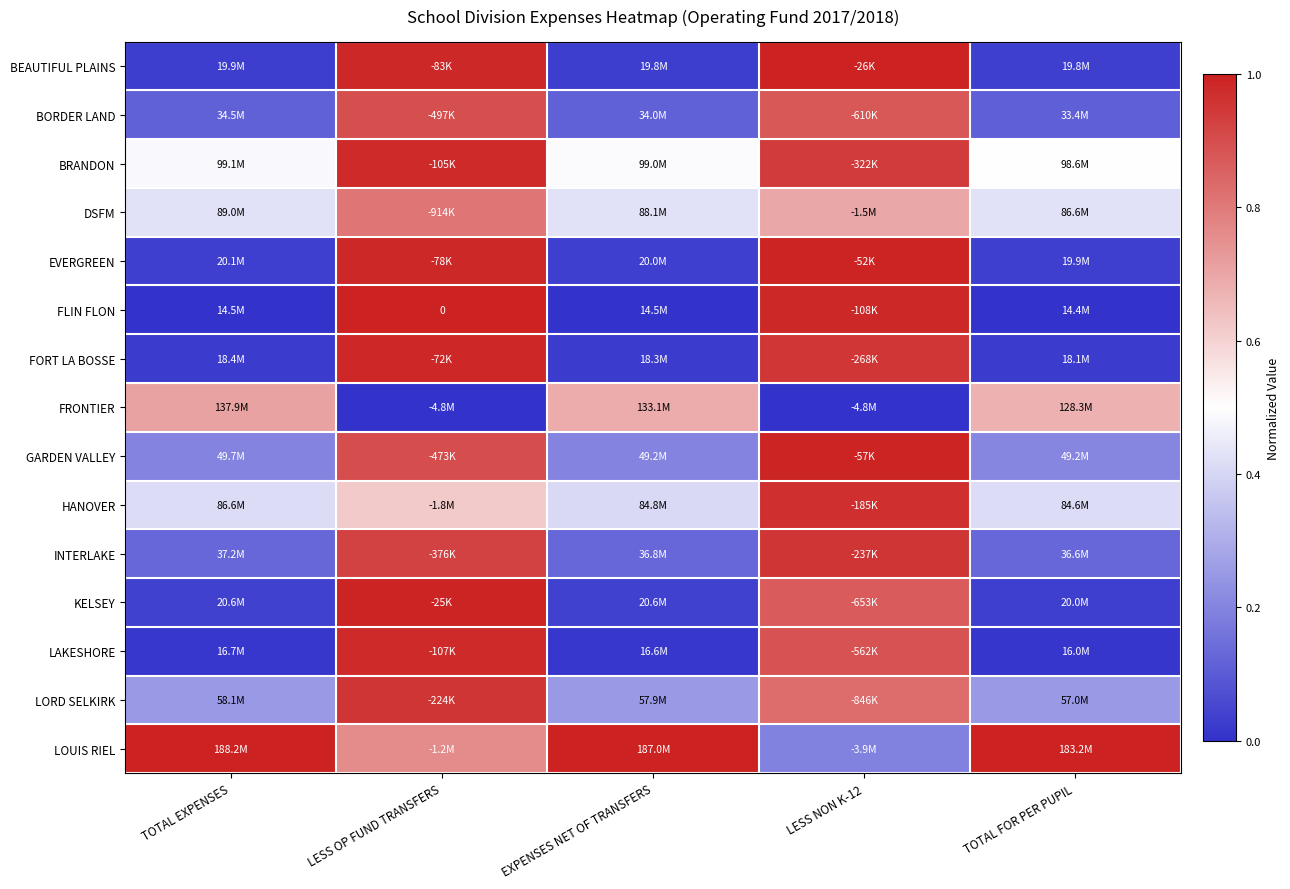

True or false: LORD SELKIRK has a value of 0.1 at TOTAL EXPENSES.

False